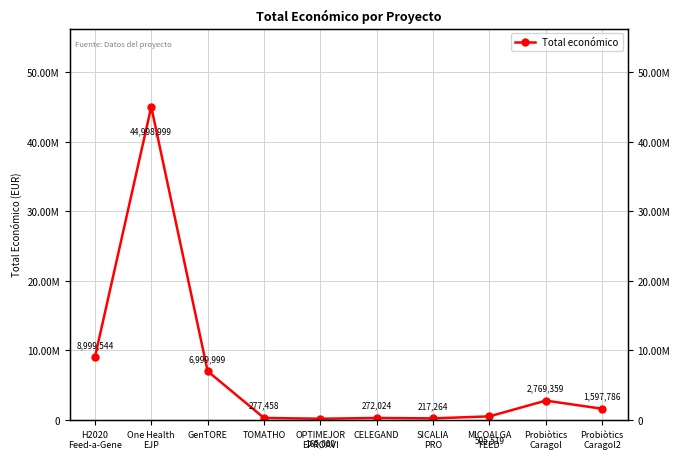

How many distinct data groups are displayed?

1